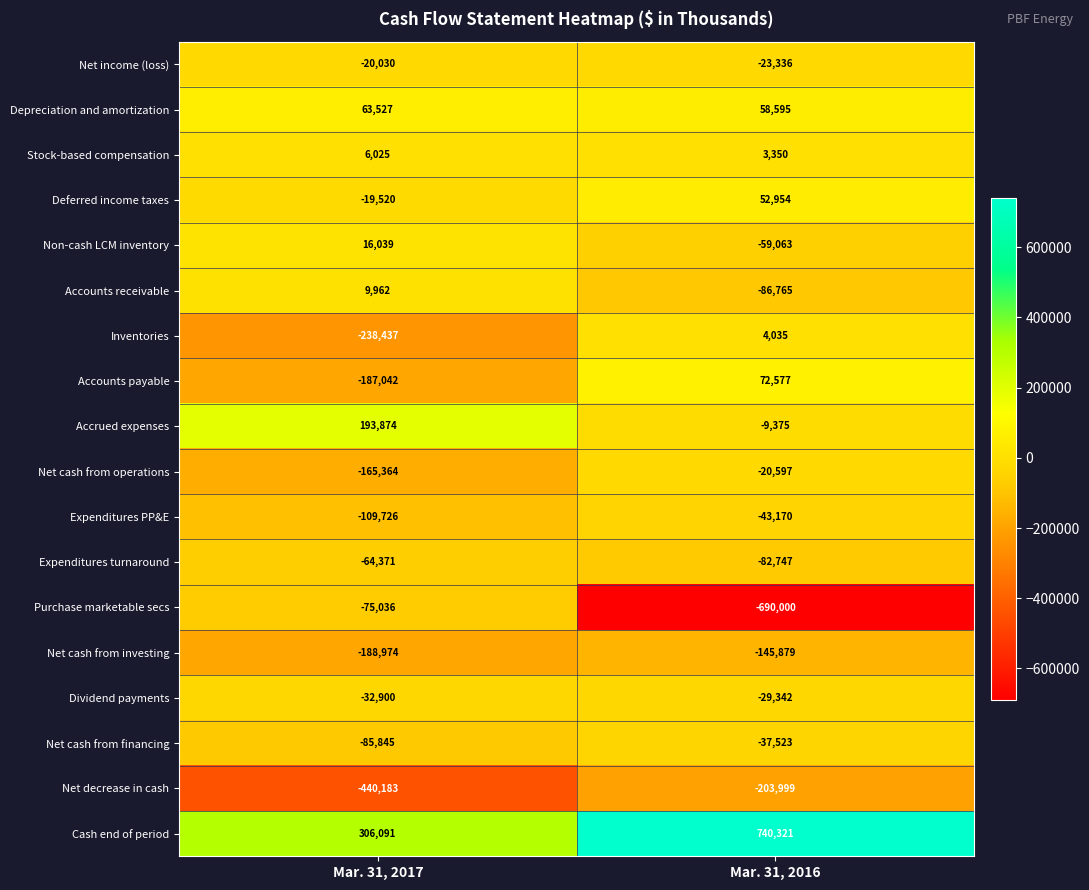

How many categories are shown in the chart?

2